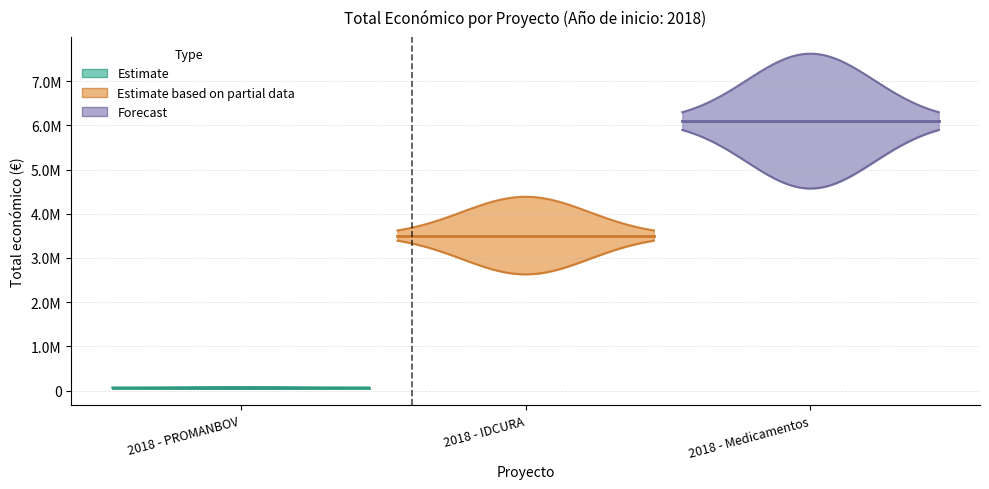

True or false: the data shows 6097171 at 2018 - Medicamentos.

True